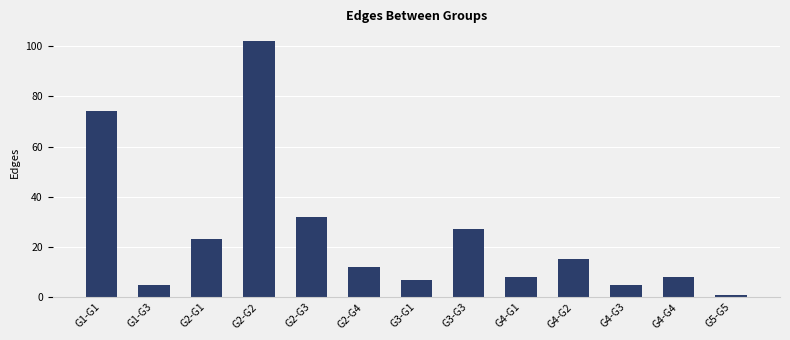

Reading right to left, transcribe all the data shown in this chart.

G5-G5=1	G4-G4=8	G4-G3=5	G4-G2=15	G4-G1=8	G3-G3=27	G3-G1=7	G2-G4=12	G2-G3=32	G2-G2=102	G2-G1=23	G1-G3=5	G1-G1=74